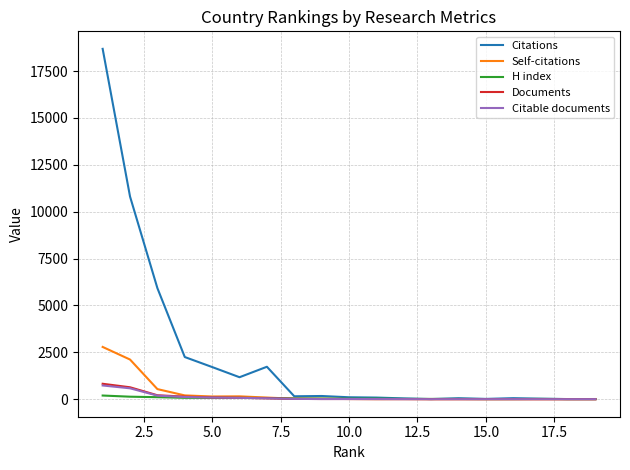

Which series ends up on top after the final intersection of Self-citations and H index?

H index